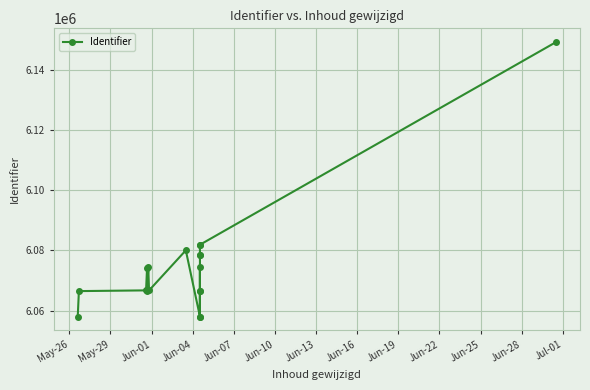

Is it true that the value at Jun-16 is 8446455?

False